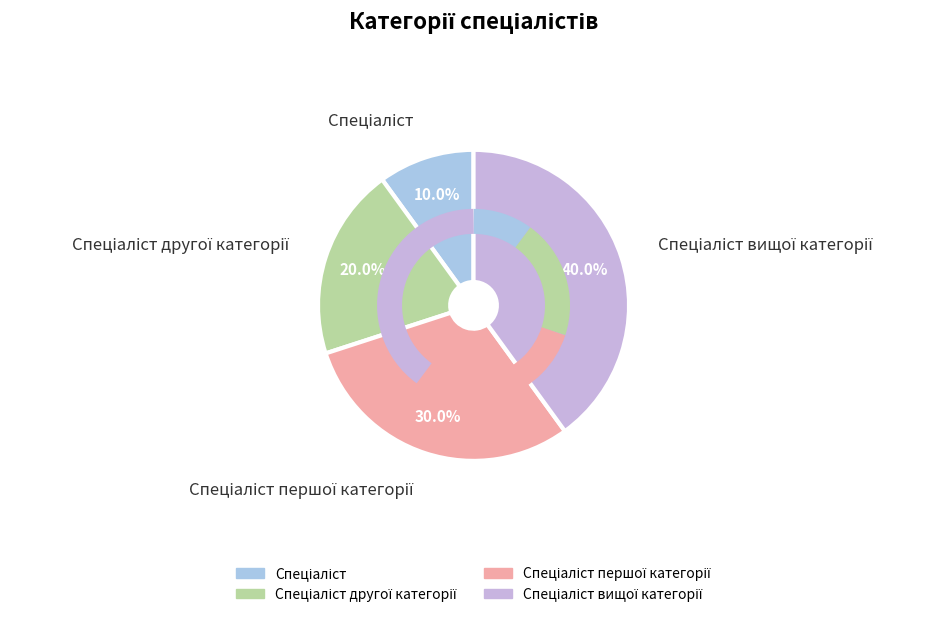

Is there a majority slice in this chart?

No